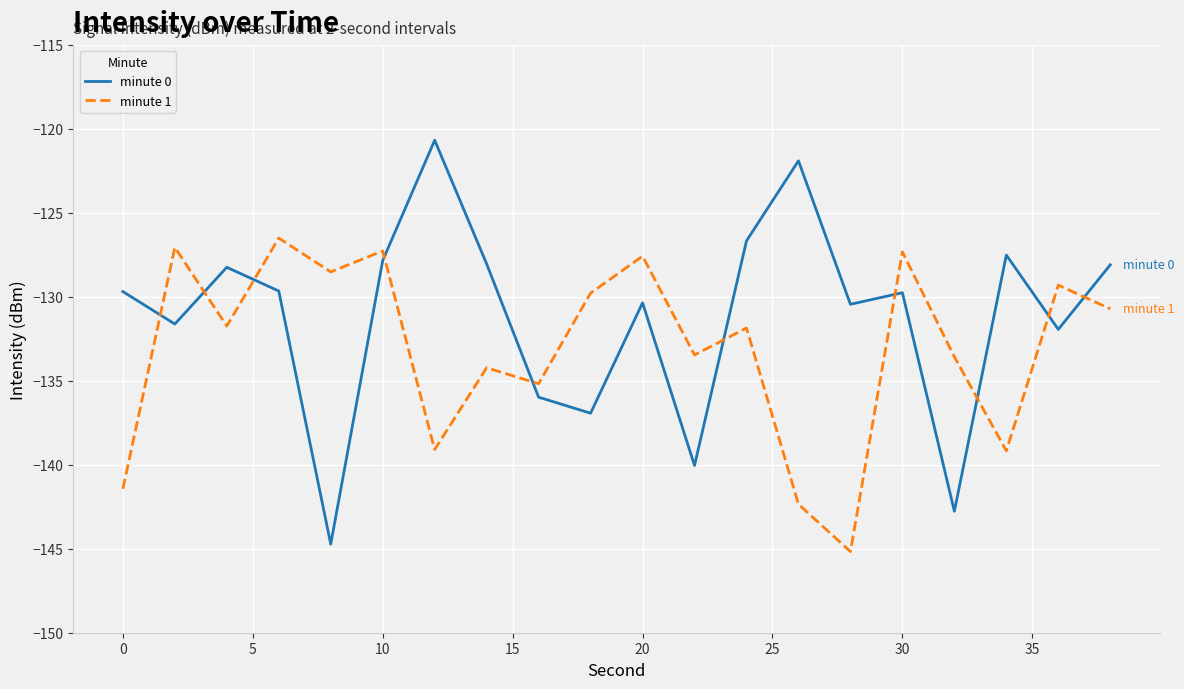

Which series has the largest total across all categories?

minute 0